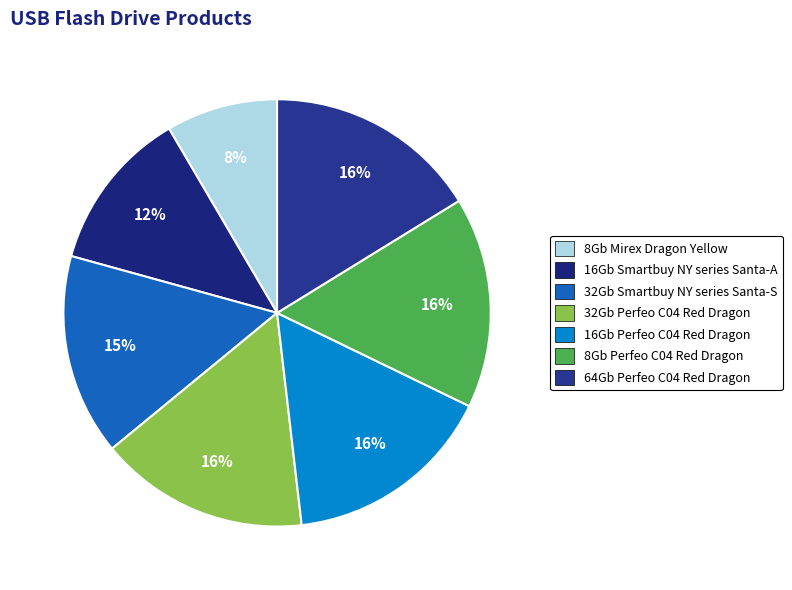

How many slices are in this pie chart?

7